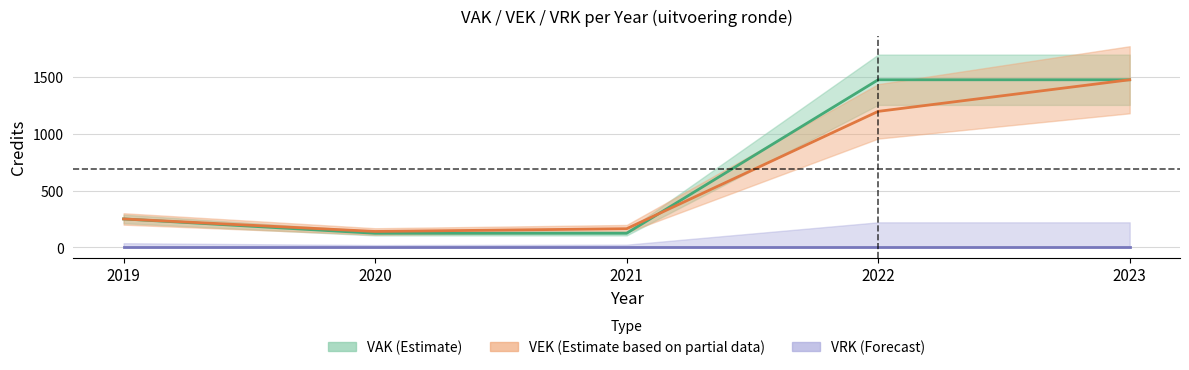

Is it true that VAK equals 251 at 2019?

True